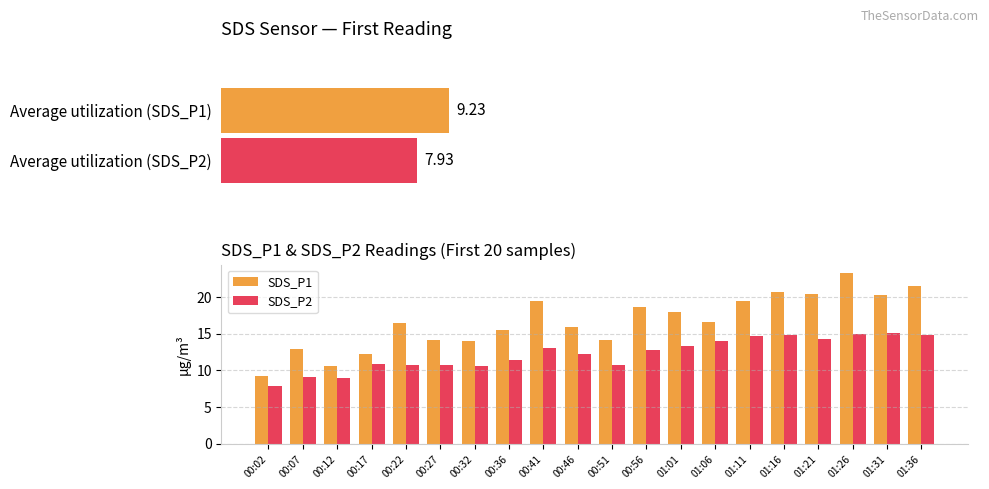

Is the value of SDS_P1 at 01:01 greater than the value of SDS_P2 at 00:32?

Yes